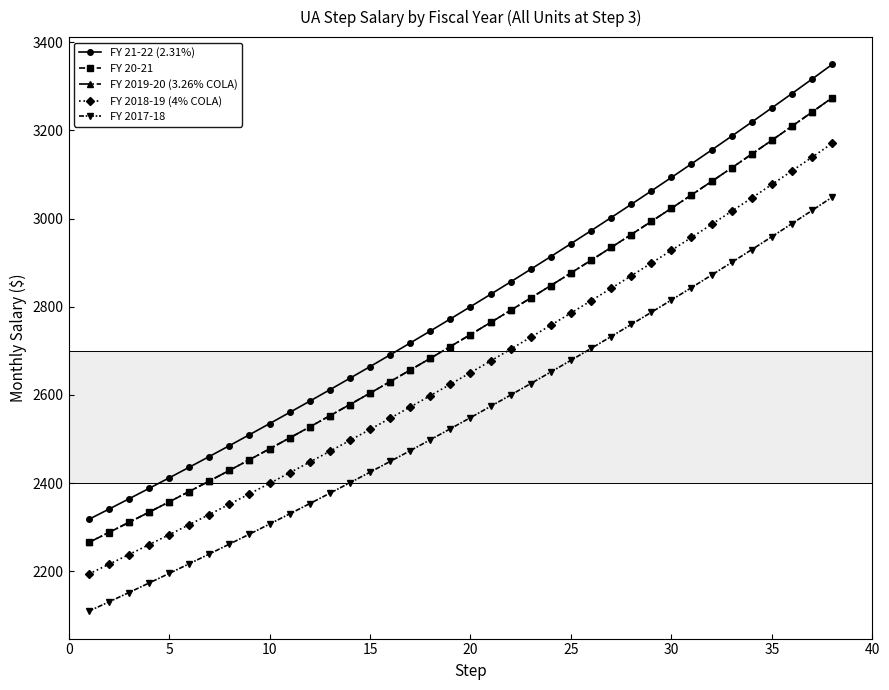

At how many categories does at least one series exceed 3195?

5